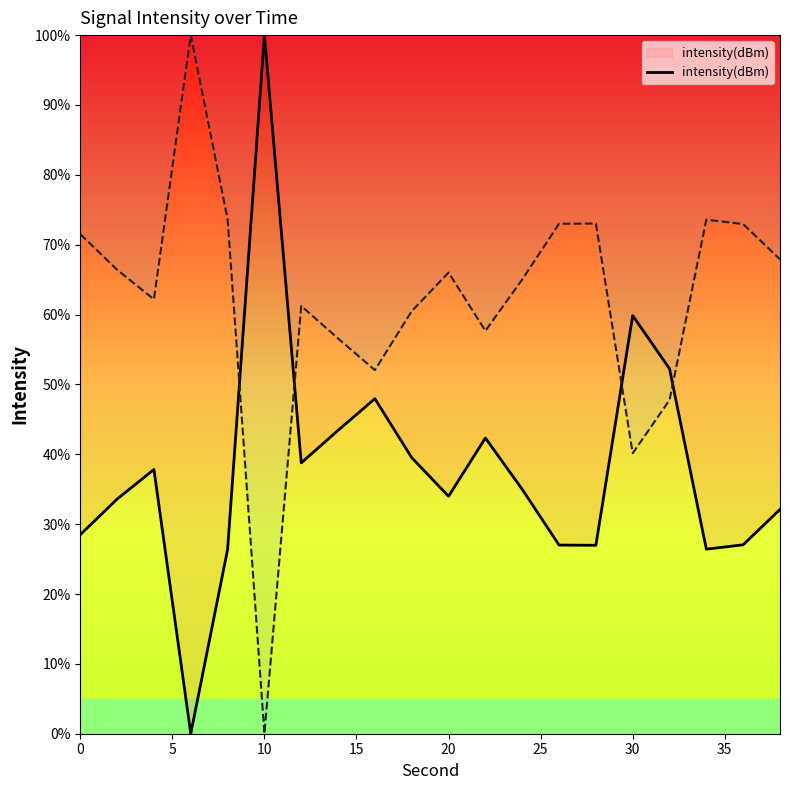

What is the difference between the maximum and second lowest values?

73.6